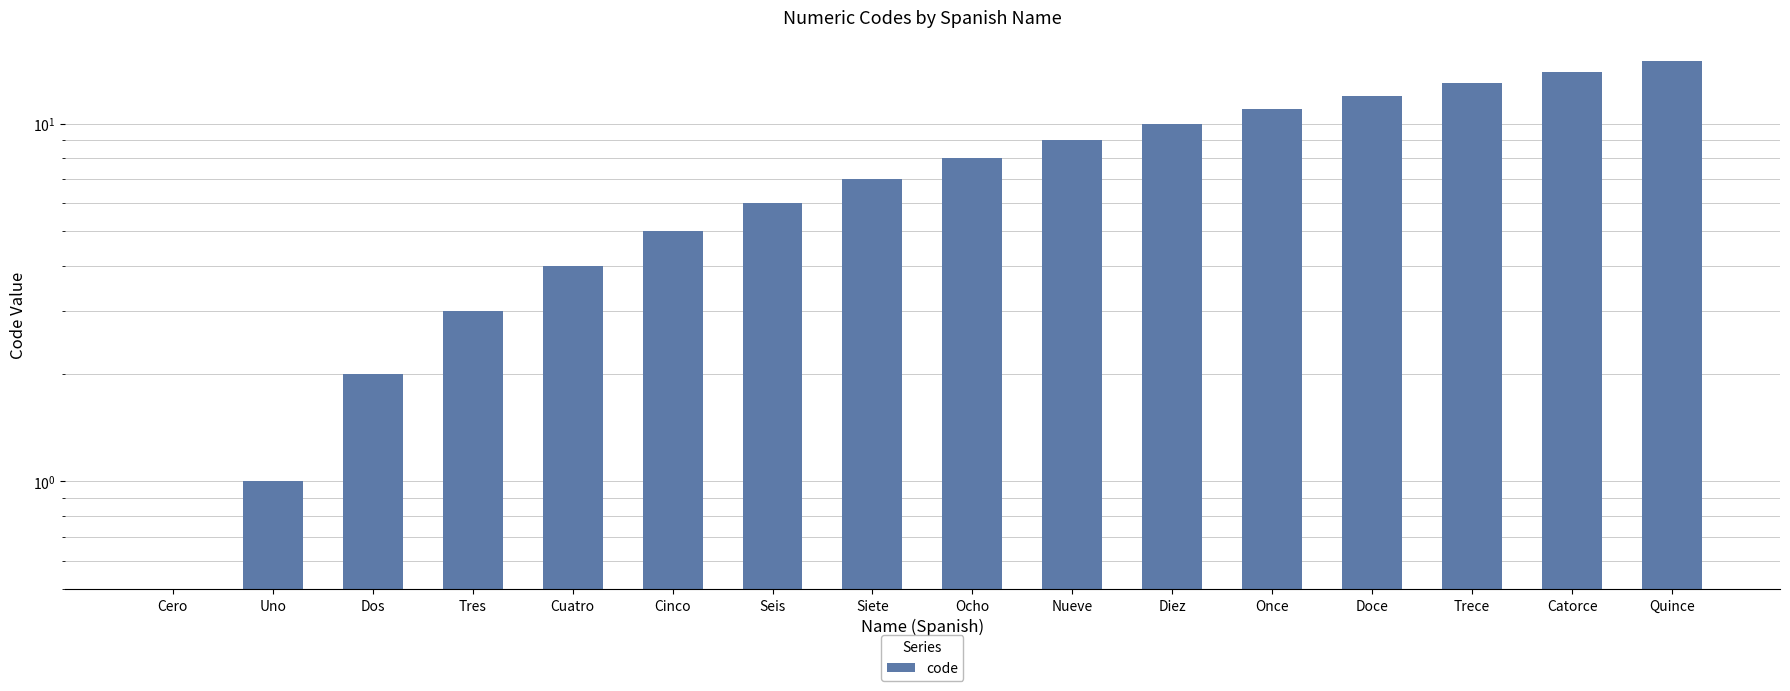

True or false: the data shows 15 at Quince.

True